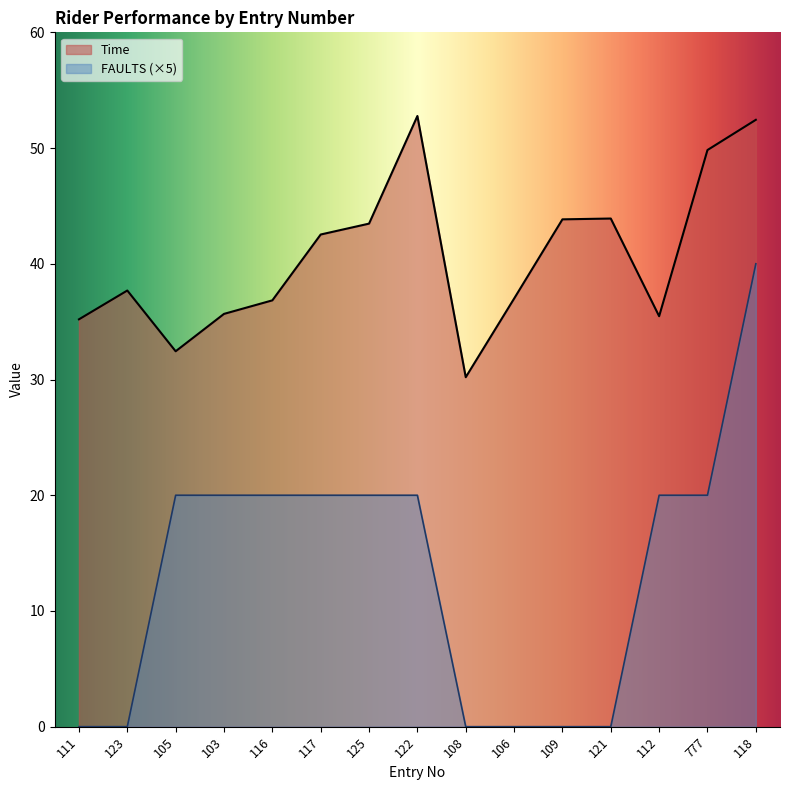

What value does the Time series have at 118?

52.4